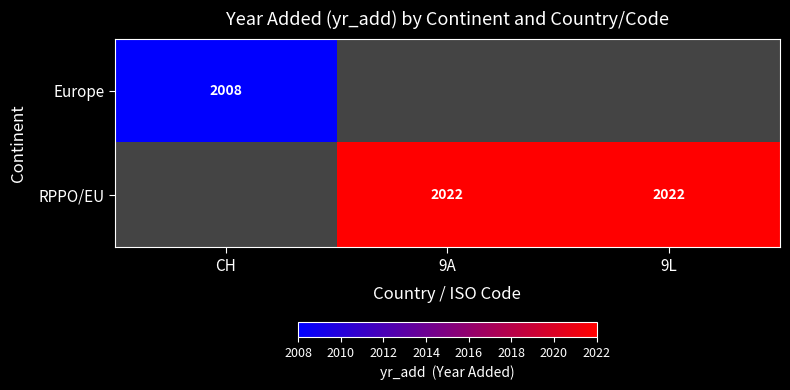

True or false: Europe has a value of 3193 at CH.

False